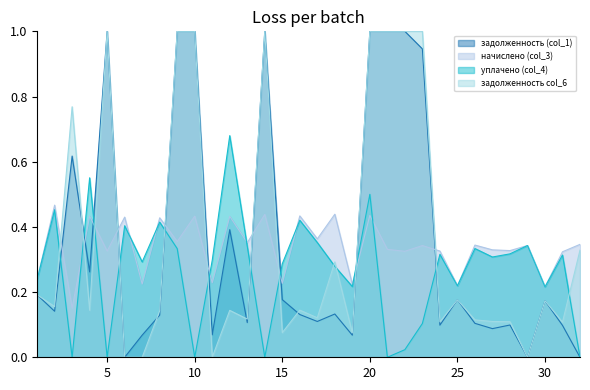

Between 6 and 23, which series saw the biggest shift?

уплачено (col_4)